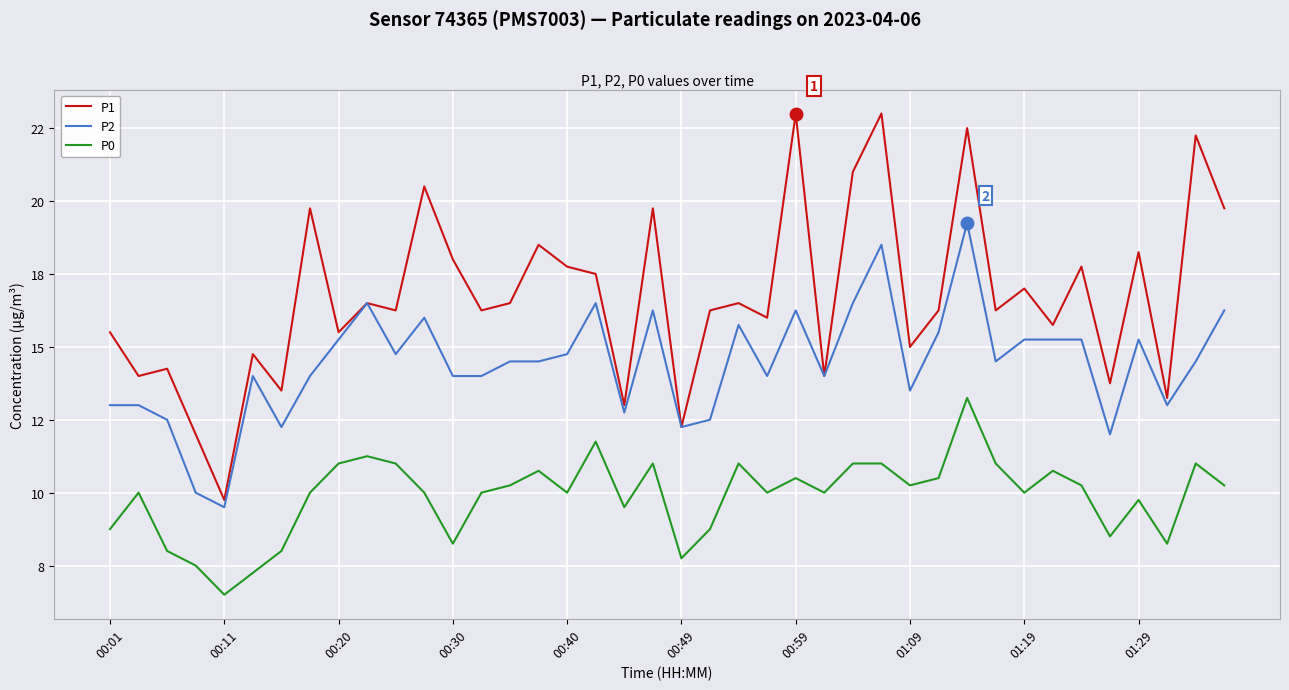

Reading right to left, transcribe all the data shown in this chart.

P1: 19.8	22.2	13.2	18.2	13.8	17.8	15.8	17.0	16.2	22.5	16.2	15.0	23.0	21.0	14.0	23.0	16.0	16.5	16.2	12.2	19.8	13.0	17.5	17.8	18.5	16.5	16.2	18.0	20.5	16.2	16.5	15.5	19.8	13.5	14.8	9.8	12.0	14.2	14.0	15.5
P2: 16.2	14.5	13.0	15.2	12.0	15.2	15.2	15.2	14.5	19.2	15.5	13.5	18.5	16.5	14.0	16.2	14.0	15.8	12.5	12.2	16.2	12.8	16.5	14.8	14.5	14.5	14.0	14.0	16.0	14.8	16.5	15.2	14.0	12.2	14.0	9.5	10.0	12.5	13.0	13.0
P0: 10.2	11.0	8.2	9.8	8.5	10.2	10.8	10.0	11.0	13.2	10.5	10.2	11.0	11.0	10.0	10.5	10.0	11.0	8.8	7.8	11.0	9.5	11.8	10.0	10.8	10.2	10.0	8.2	10.0	11.0	11.2	11.0	10.0	8.0	7.2	6.5	7.5	8.0	10.0	8.8